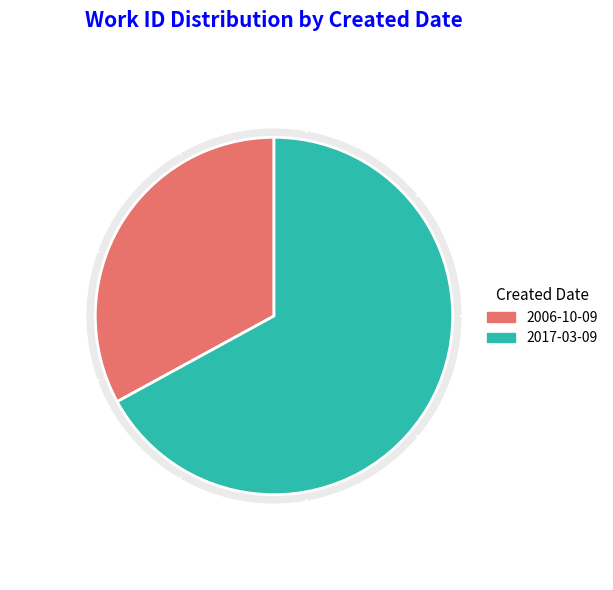

Which slice is the smallest?

2006-10-09